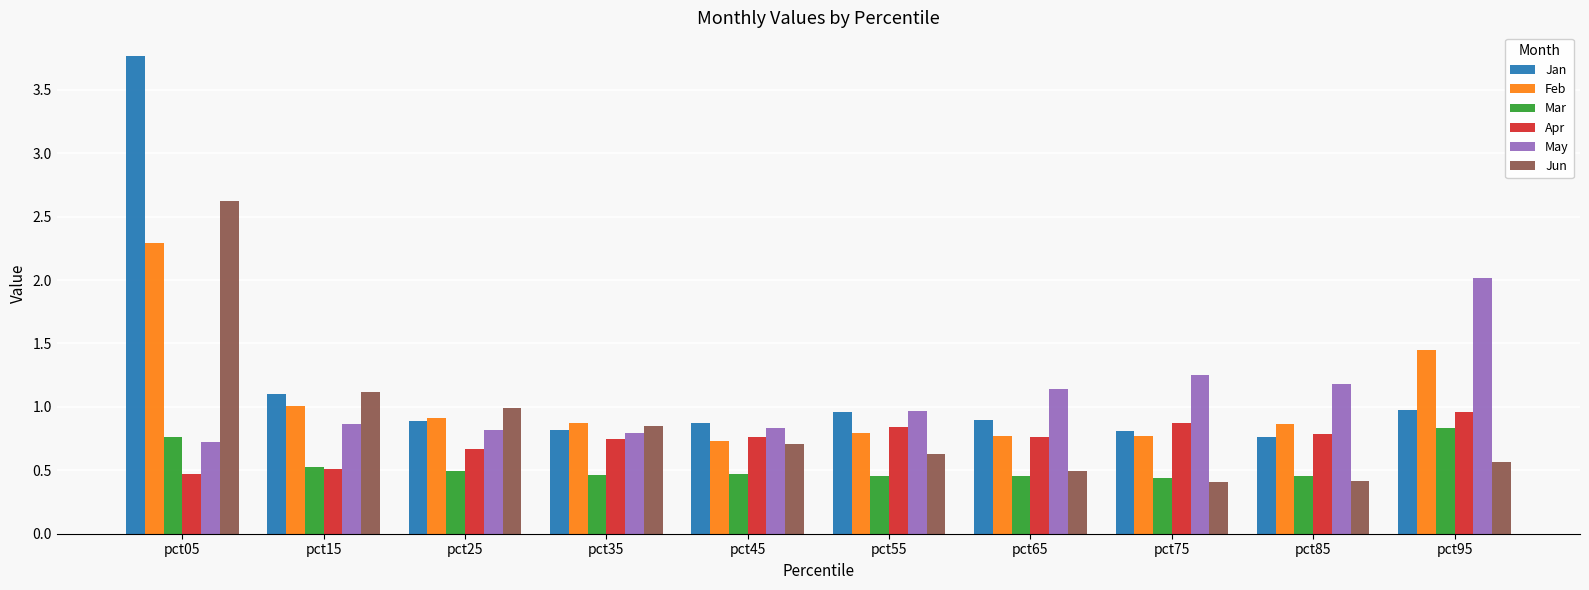

What is the sum of the Jun values at pct85 and pct95?

1.0